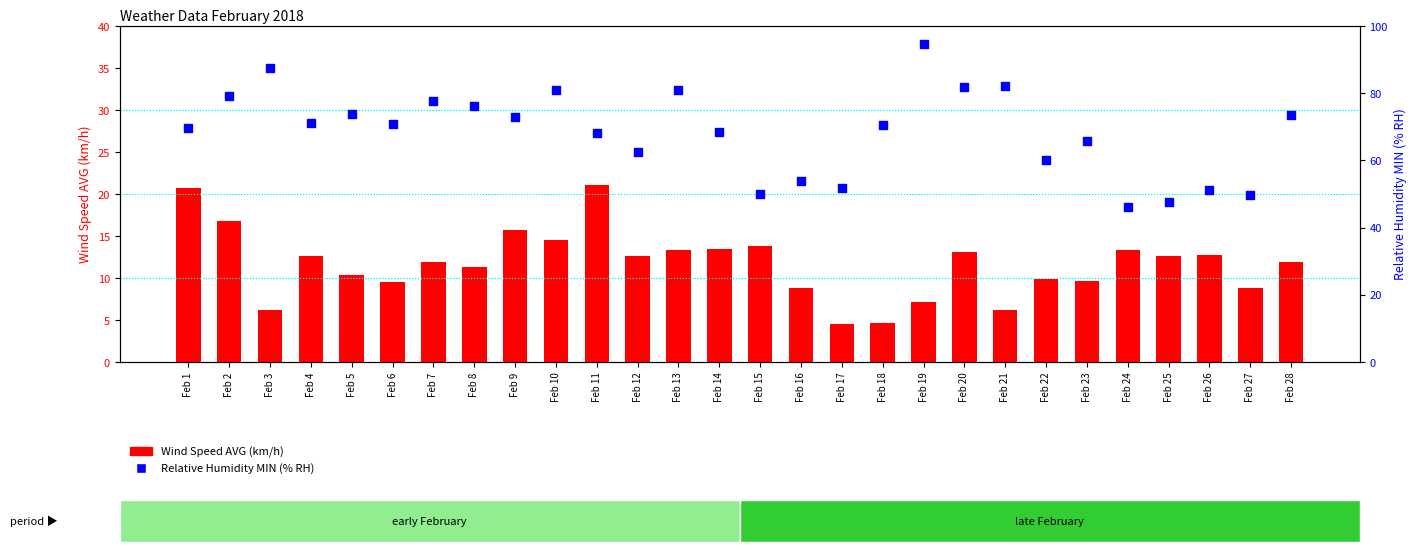

Which series reaches the maximum Y coordinate?

Relative Humidity MIN (% RH)